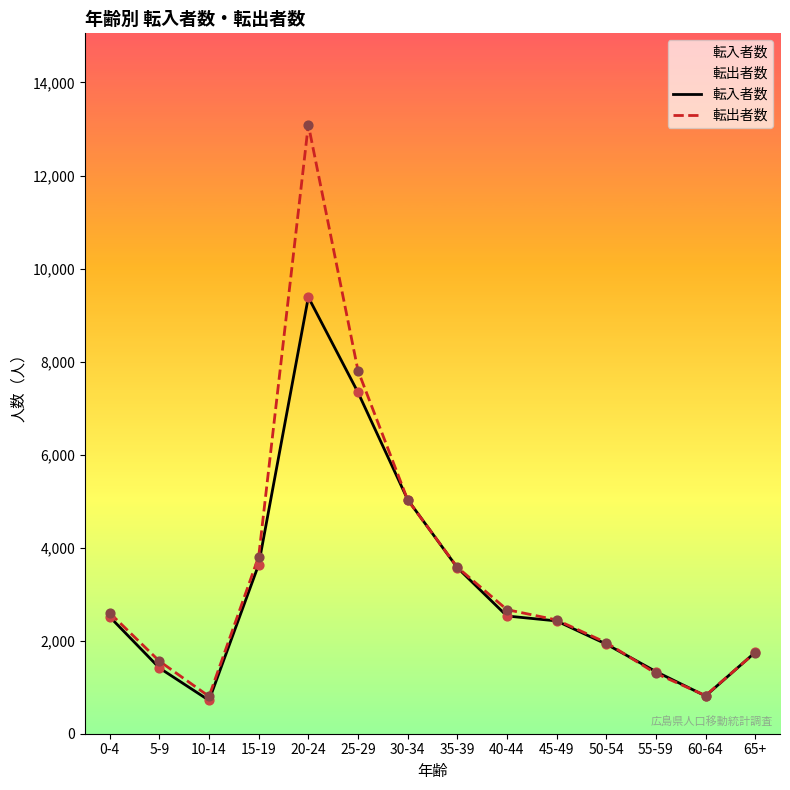

Which series has the widest spread of Y values?

転出者数